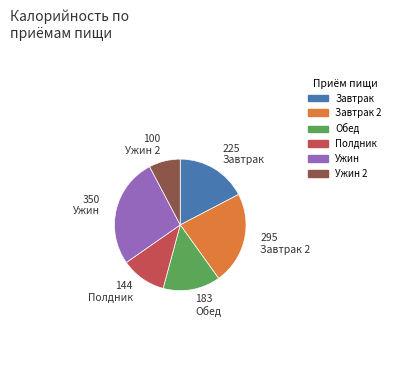

Does any single category account for the majority?

No